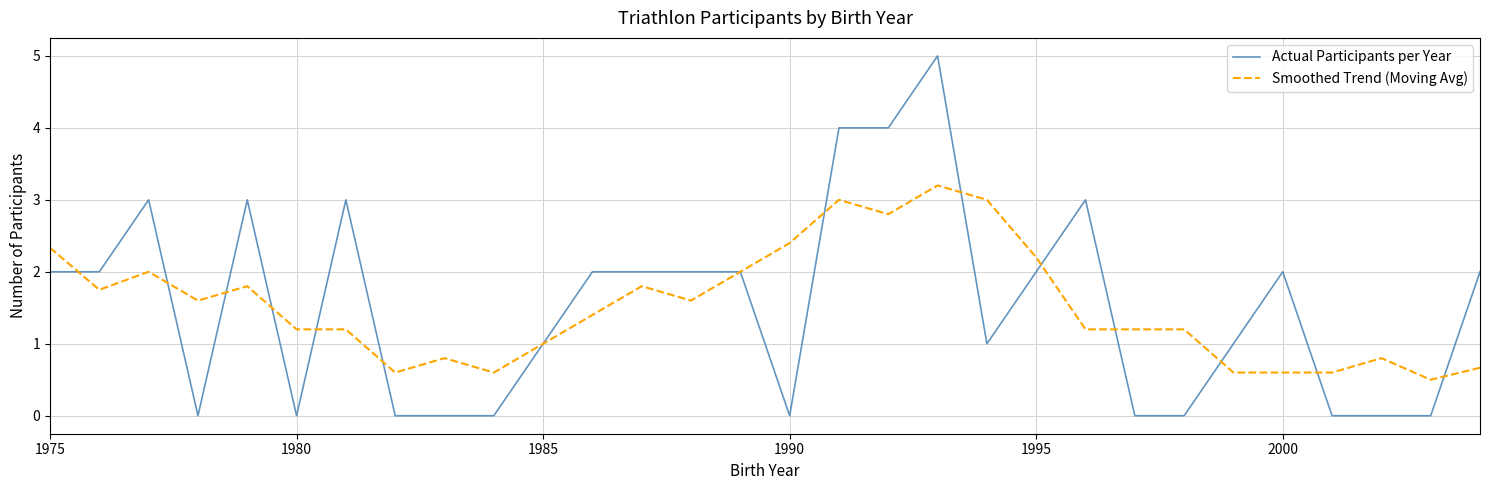

How many distinct data groups are displayed?

2